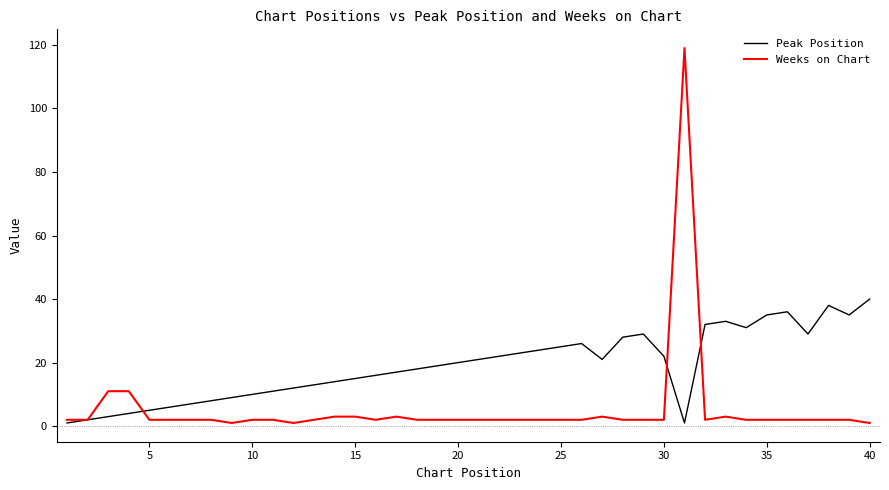

Rank the series by their average value, from highest to lowest.

Peak Position, Weeks on Chart